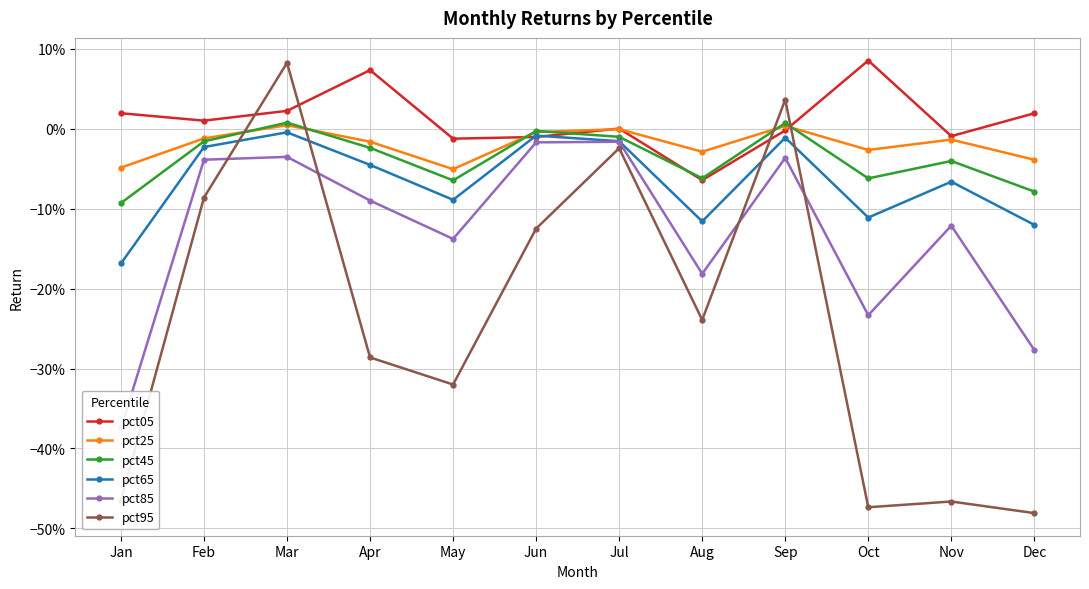

Which has a higher value, Dec or Feb?

Dec